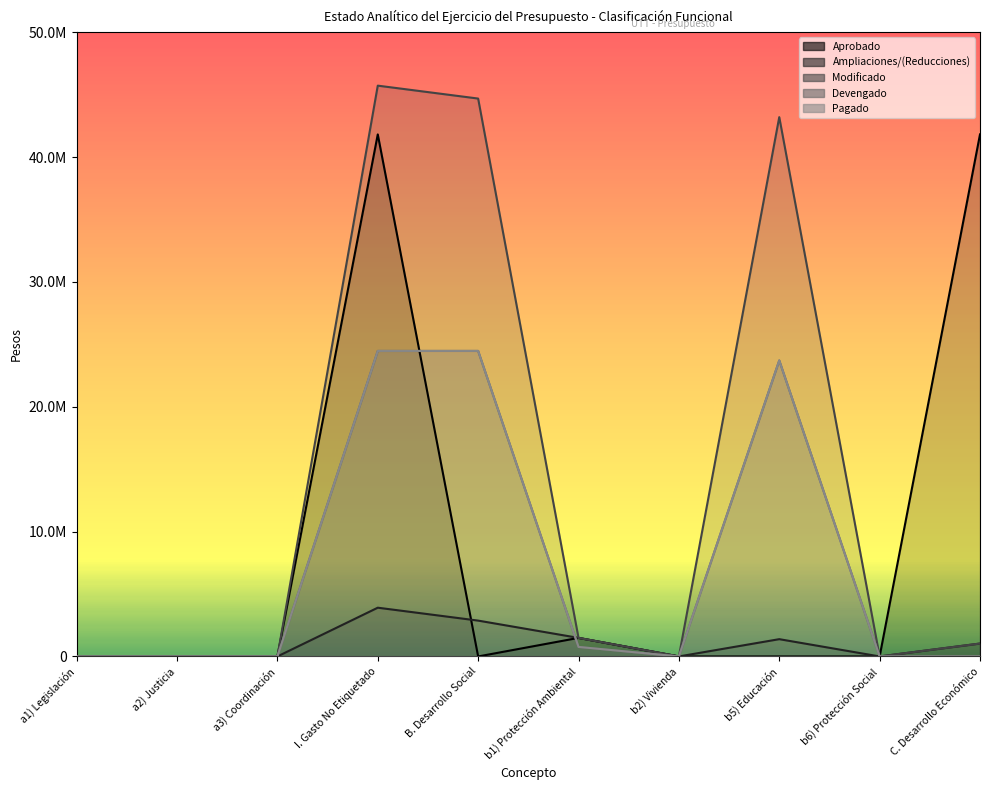

How many categories are shown in the chart?

10